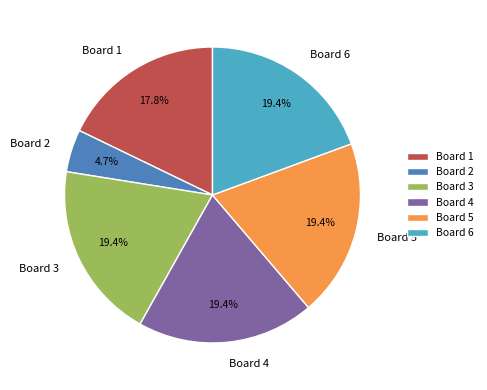

To the nearest percent, what is the combined percentage of Board 1 and Board 3?

37%